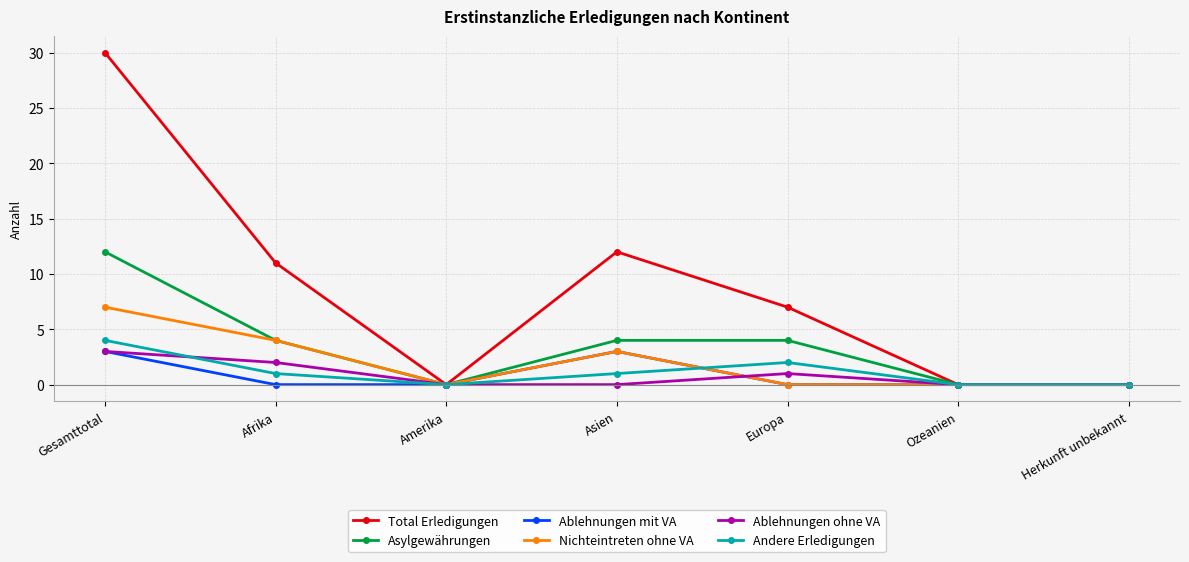

What is the maximum value for Ablehnungen mit VA?

3